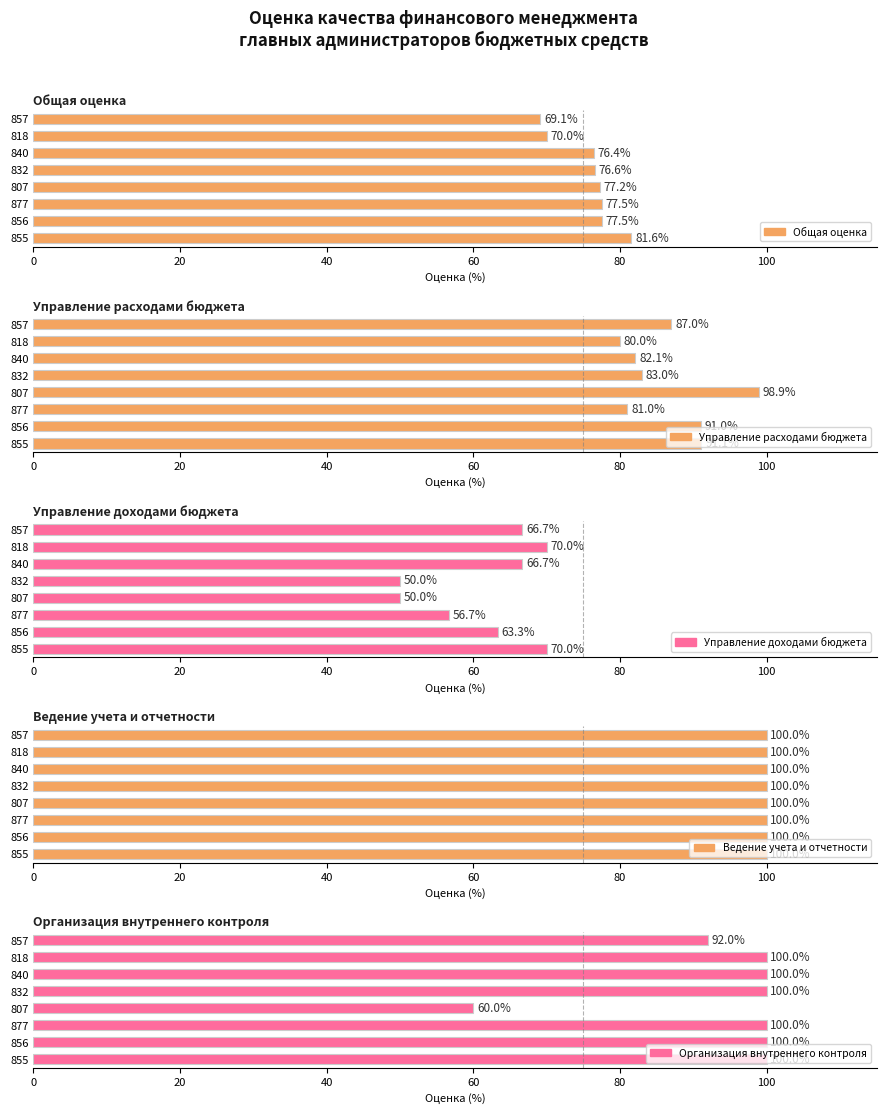

True or false: Управление расходами бюджета has a value of 50.0 at 840.

False